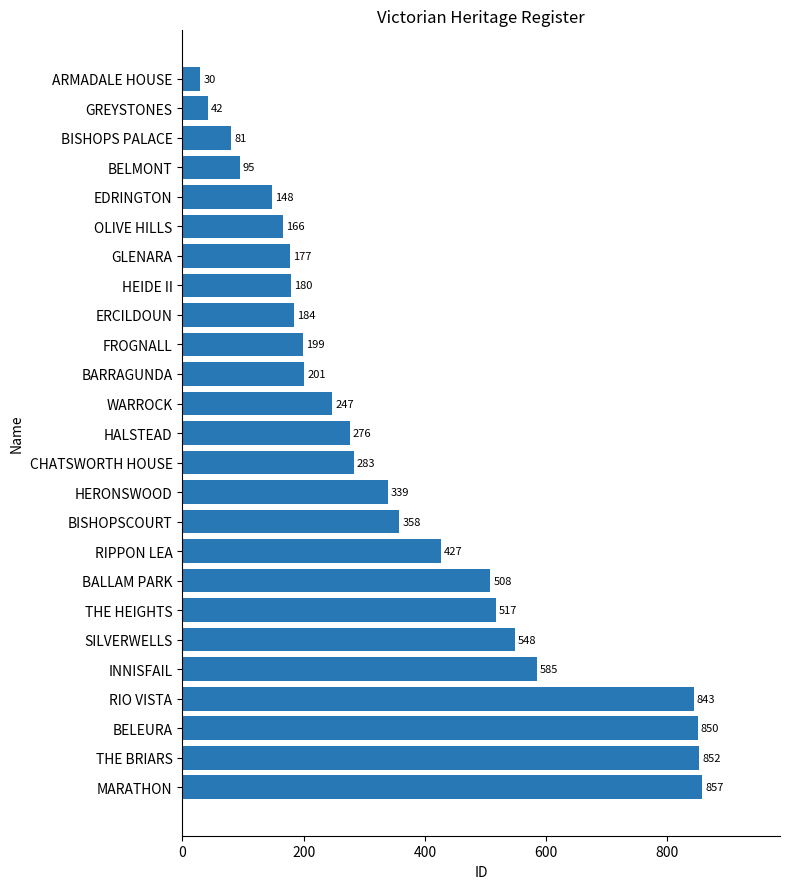

The chart shows a value of 445 at HALSTEAD. True or false?

False